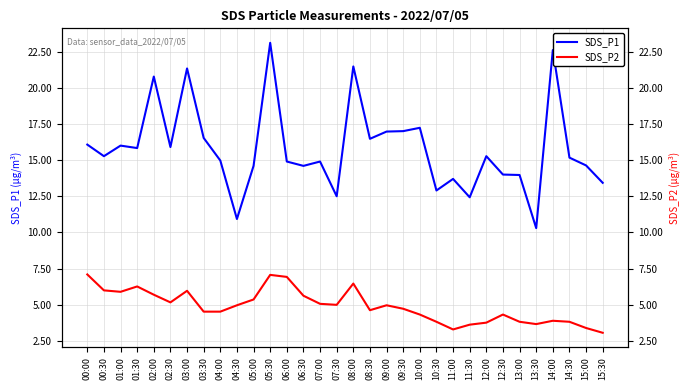

What is the label of the 9th point from the right?

11:30